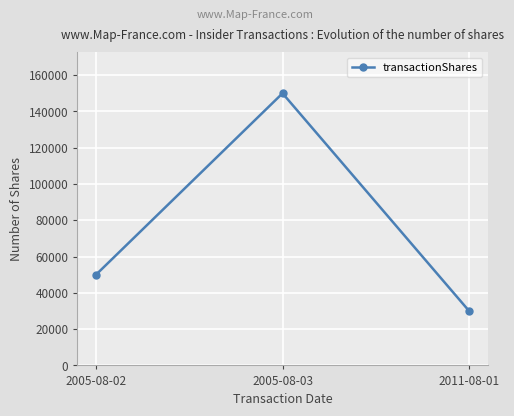

Reading left to right, extract all data points from this chart.

2005-08-02=50000	2005-08-03=150000	2011-08-01=30000